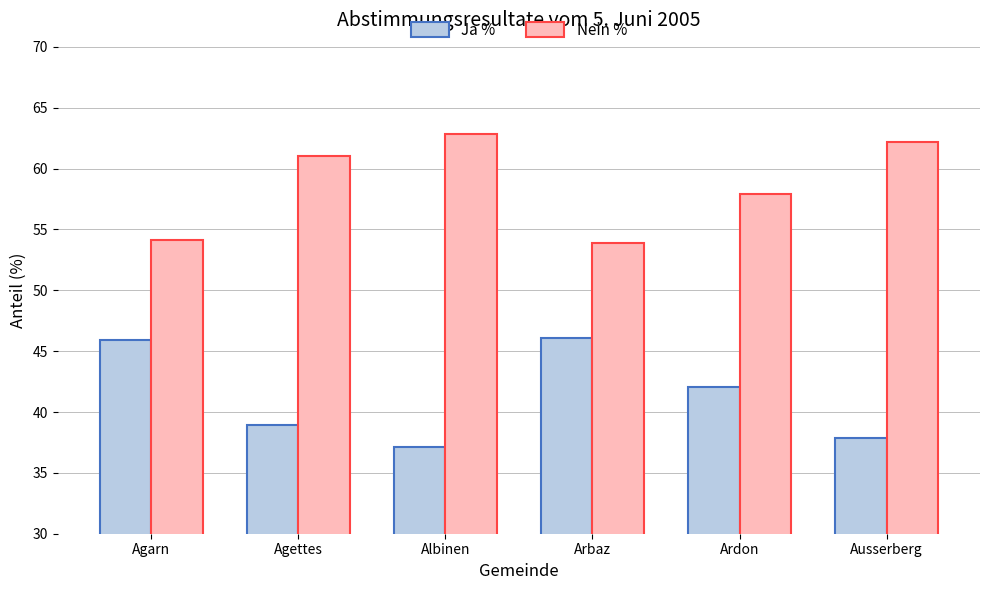

What is the spread (max minus min) of values at Albinen?

25.7